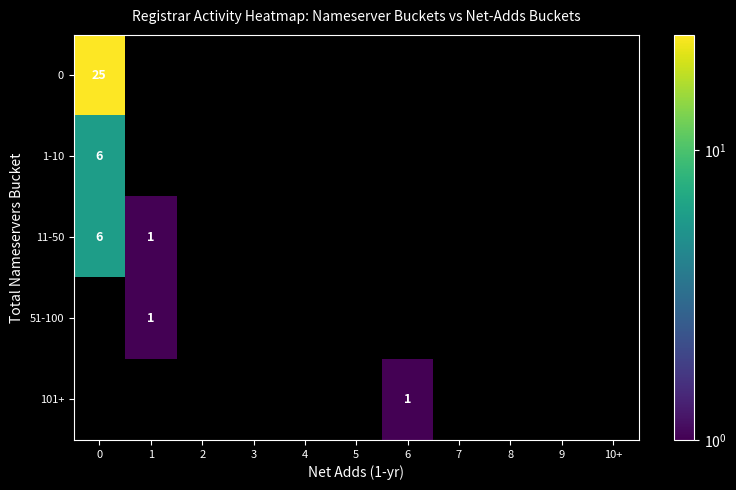

Is the value of row_4 at 5 greater than the value of row_0 at 3?

No